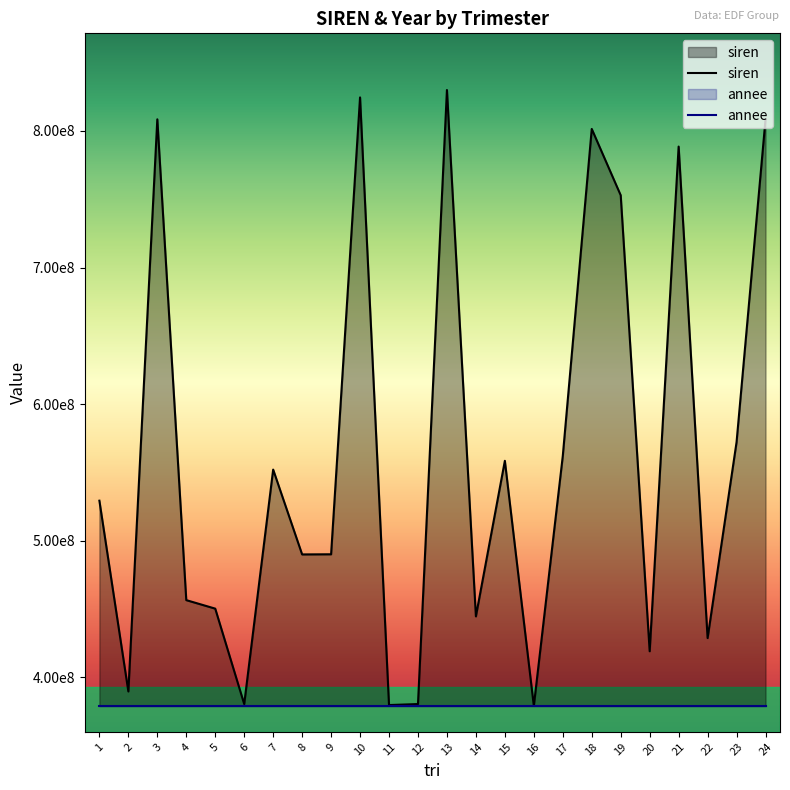

True or false: siren and annee cross at least once.

False